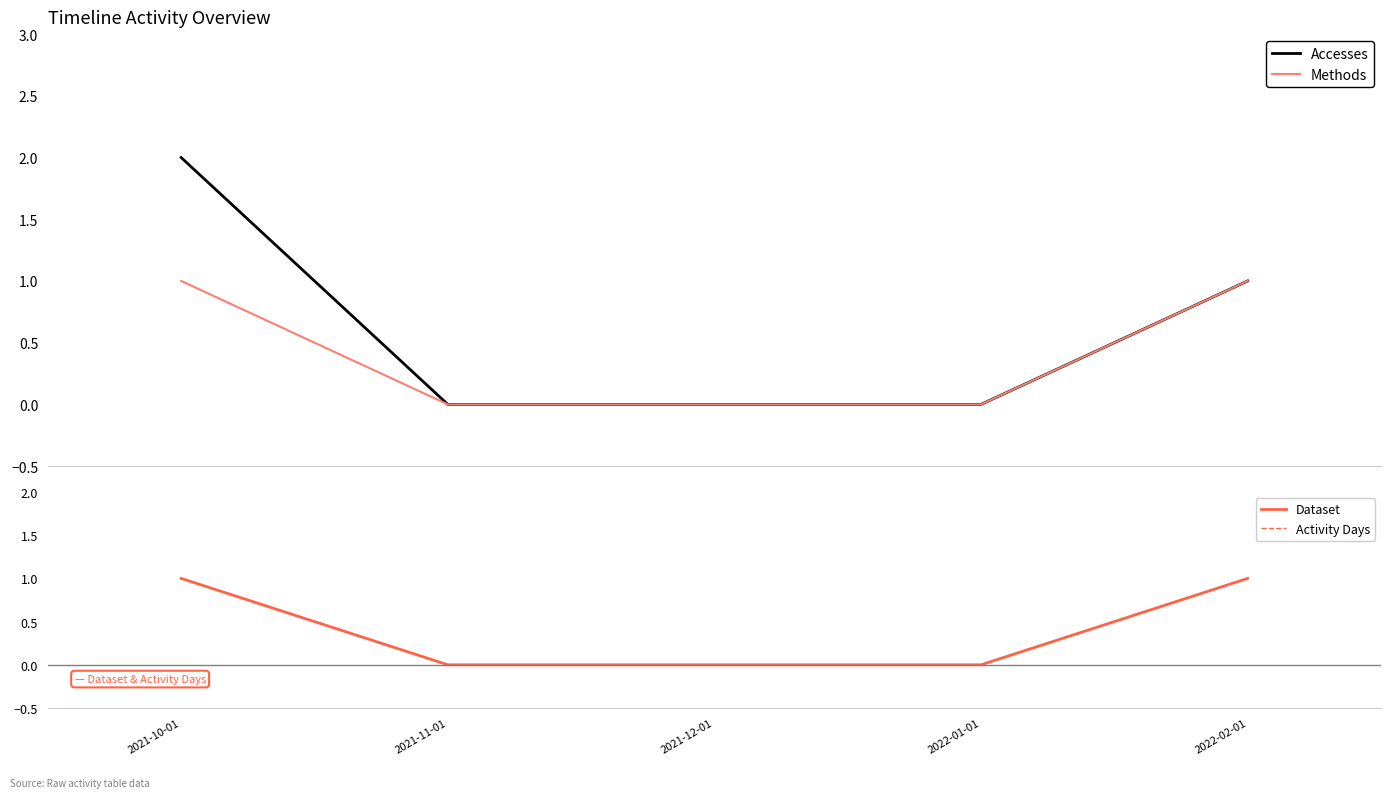

True or false: Methods has more than 0 points higher than both neighbors.

False